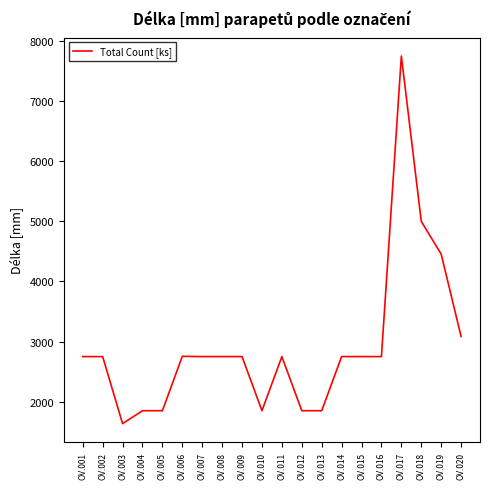

Does the chart display data point markers on the line(s)?

No